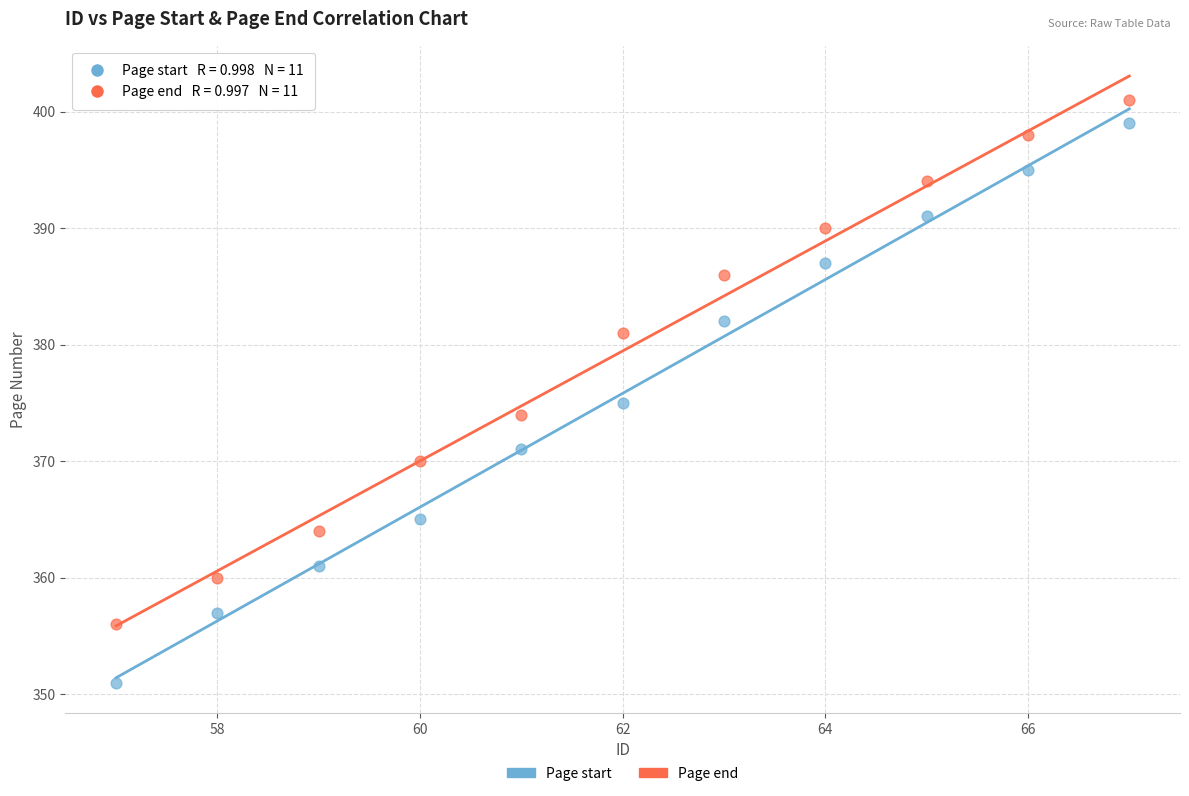

Which series has the largest Y range (max minus min)?

Page start